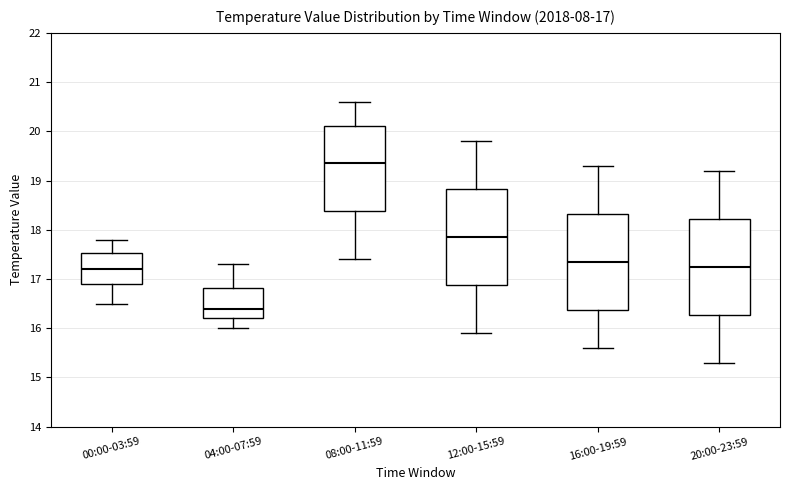

Which box has the highest median line?

08:00-11:59